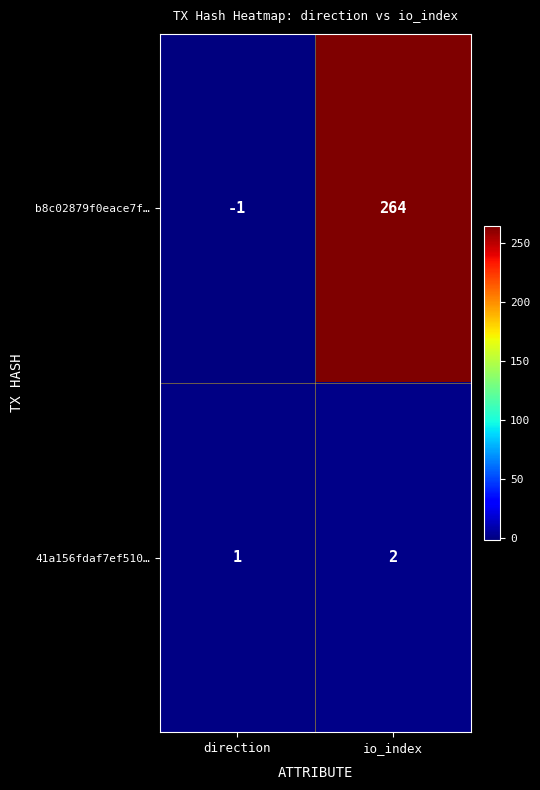

What is the spread (max minus min) of values at io_index?

262